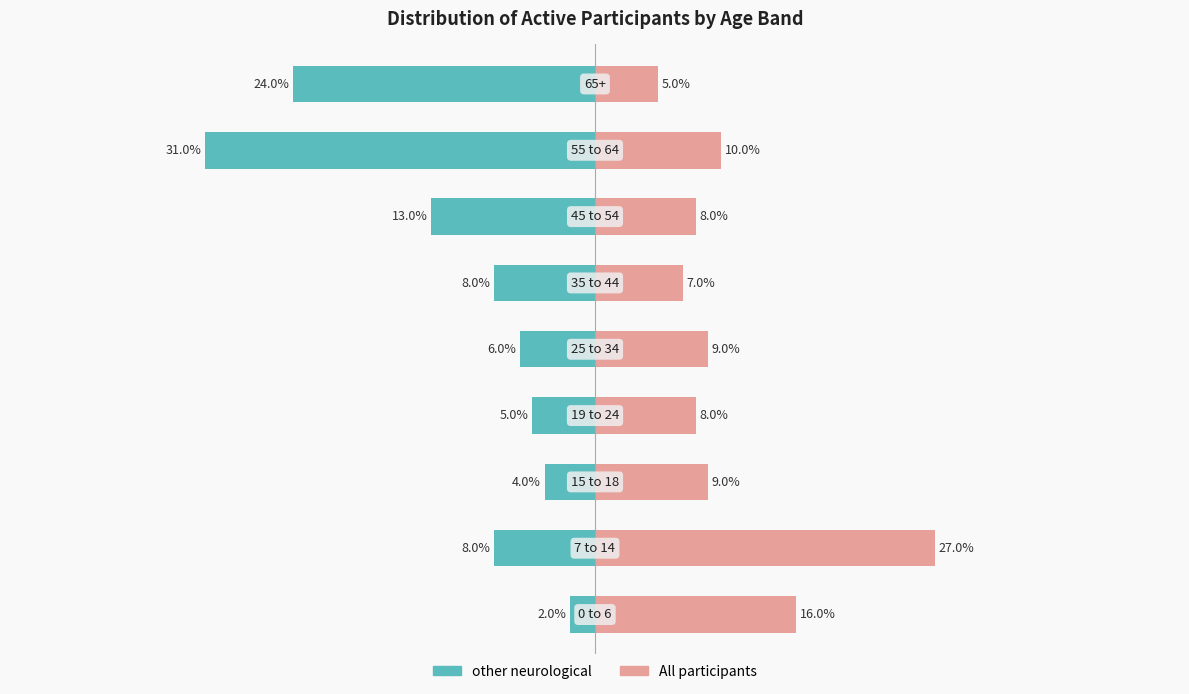

At how many categories does at least one series exceed -1?

9